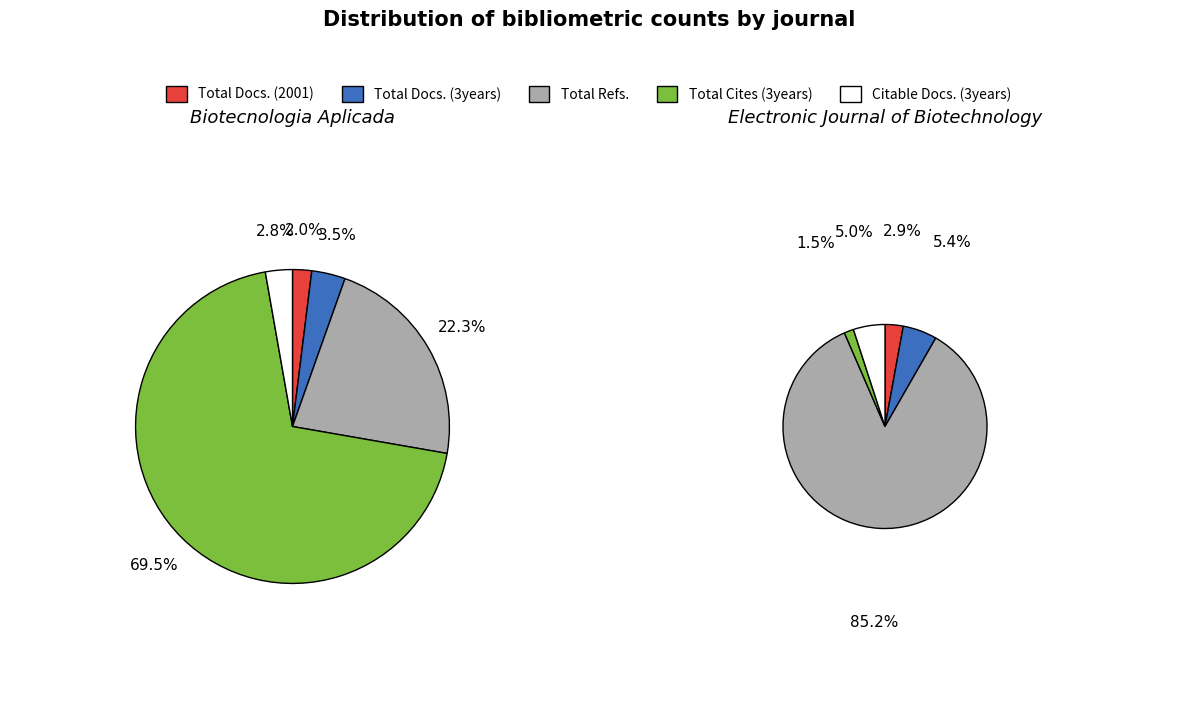

Combined, do Total Refs. and Total Docs. (3years) account for over 50%?

No